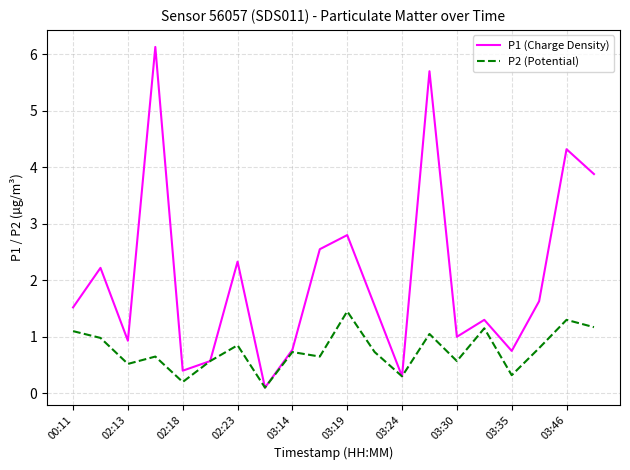

Which series has the largest total across all categories?

P1 (Charge Density)